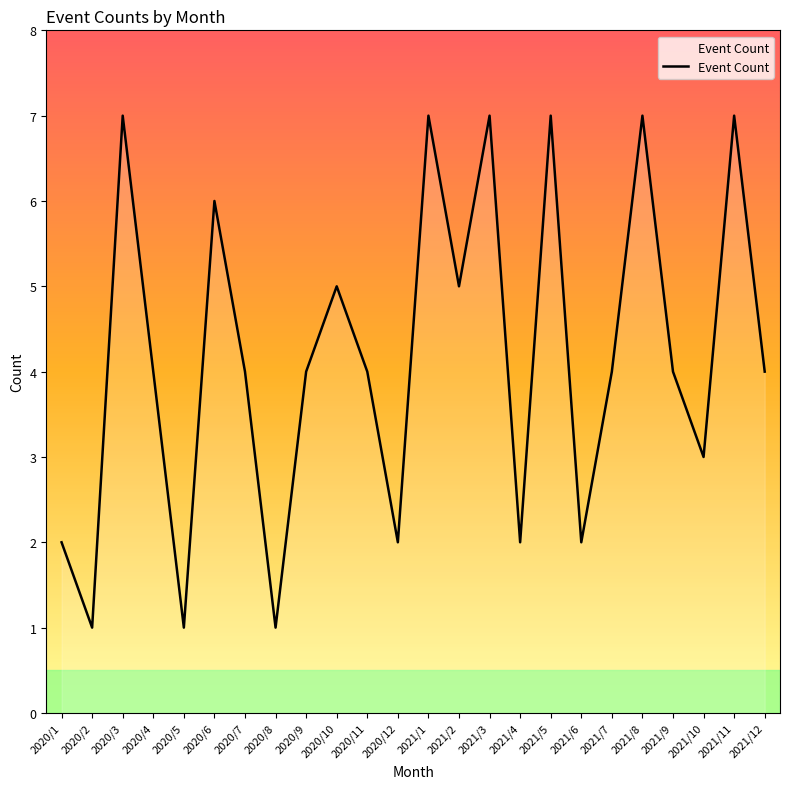

Read the value at 2020/8.

1